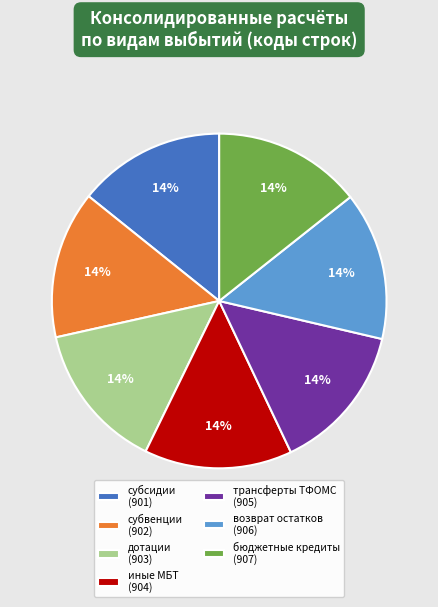

Does any single category account for the majority?

No